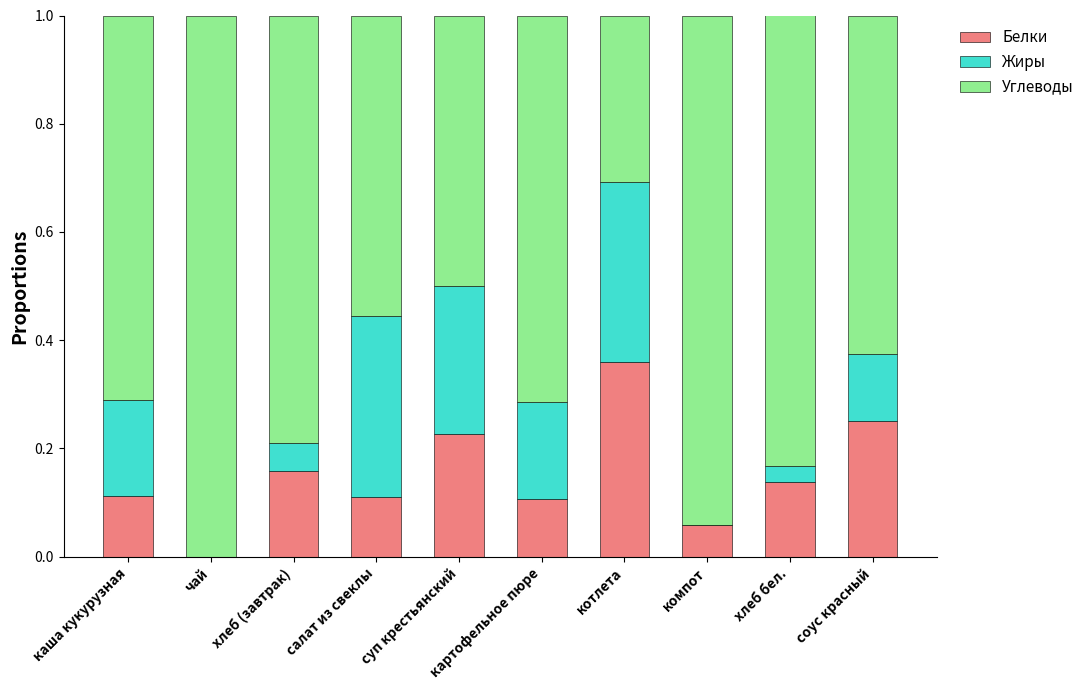

The Белки series shows 0.1 at компот. True or false?

True